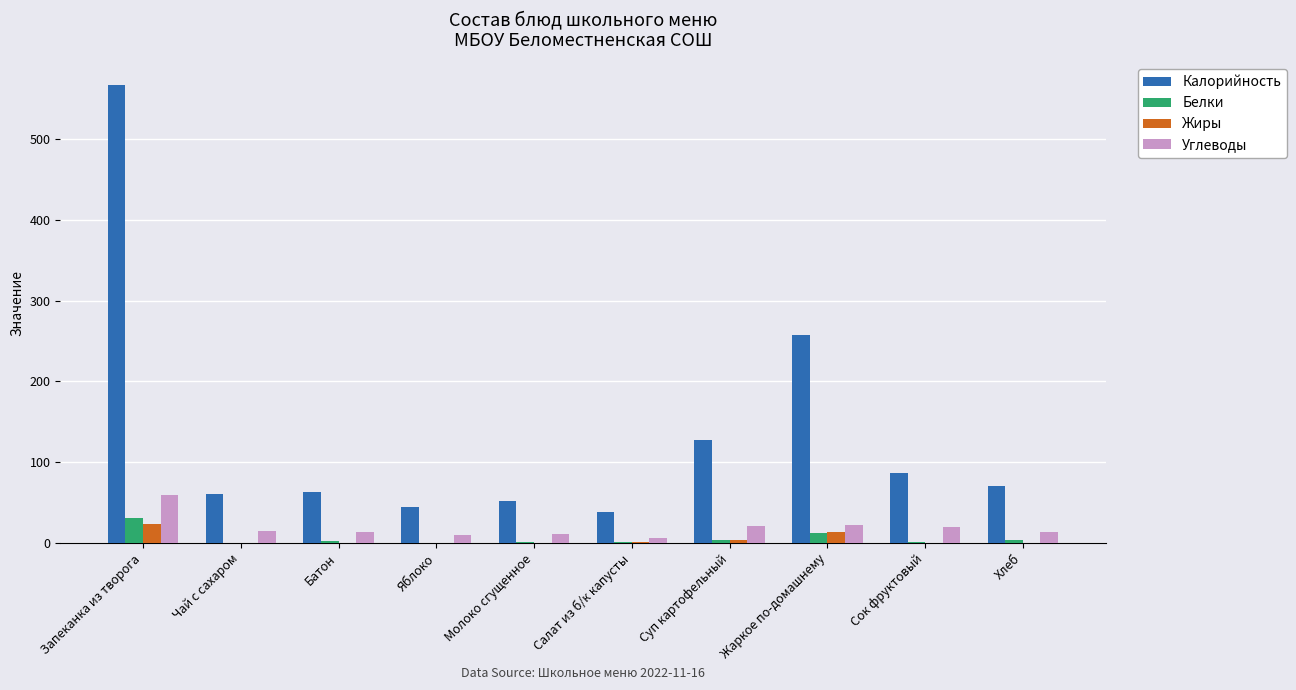

True or false: Жиры has a value of 0 at Яблоко.

True